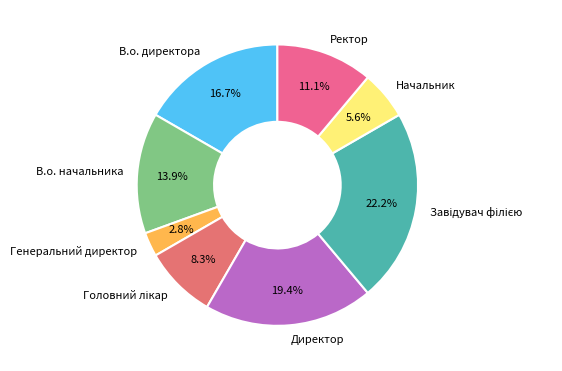

Does Генеральний директор represent more than half of the total?

No